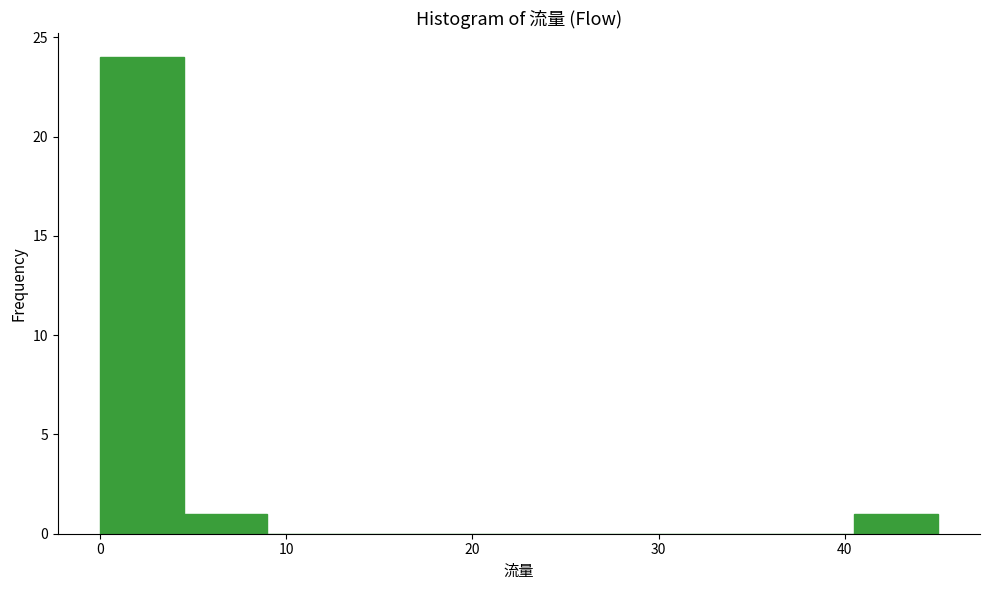

Reading left to right, transcribe this chart: for each bar, give the range it covers on the x-axis and its height. Neither the bar edges nor the heights are printed on the chart, so give them approximately, as read against the axes.

0.0 to 4.5: 24
4.5 to 9.0: 1
9.0 to 13.5: 0
13.5 to 18.0: 0
18.0 to 22.5: 0
22.5 to 27.0: 0
27.0 to 31.5: 0
31.5 to 36.0: 0
36.0 to 40.5: 0
40.5 to 45.0: 1